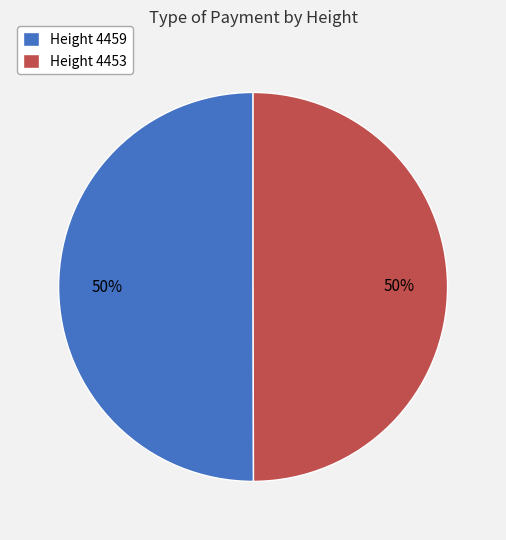

What percentage is the Height 4459 slice, to the nearest percent?

50%